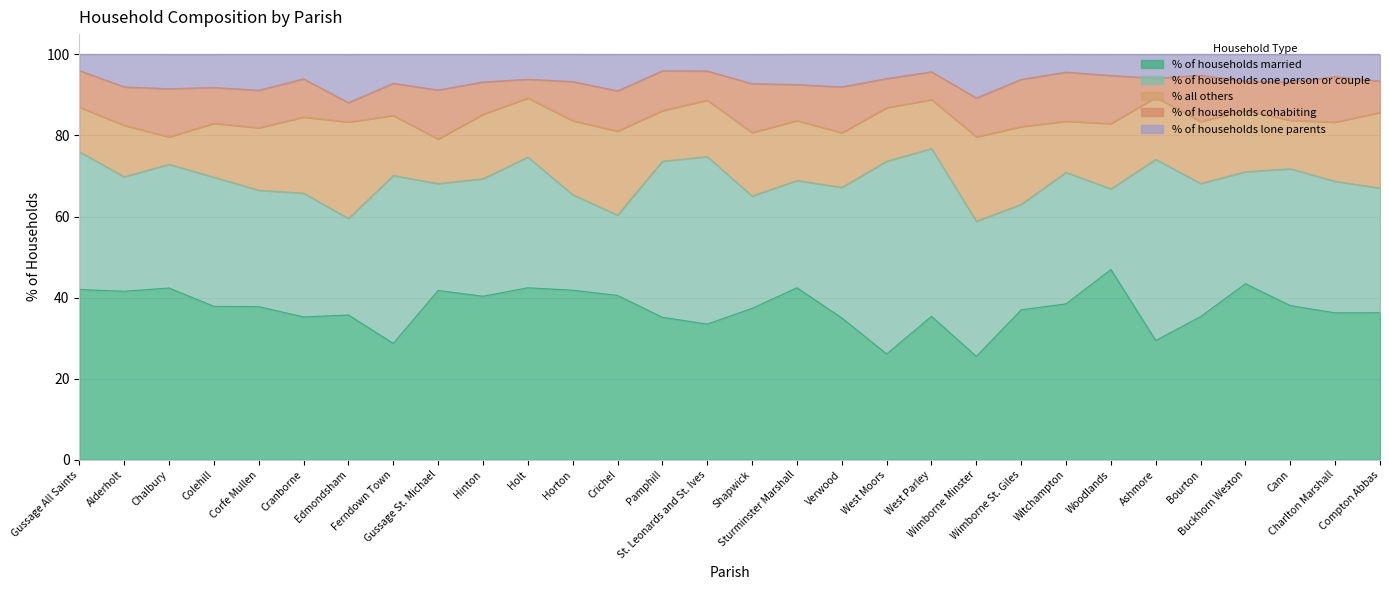

How many lines are shown in the chart?

5